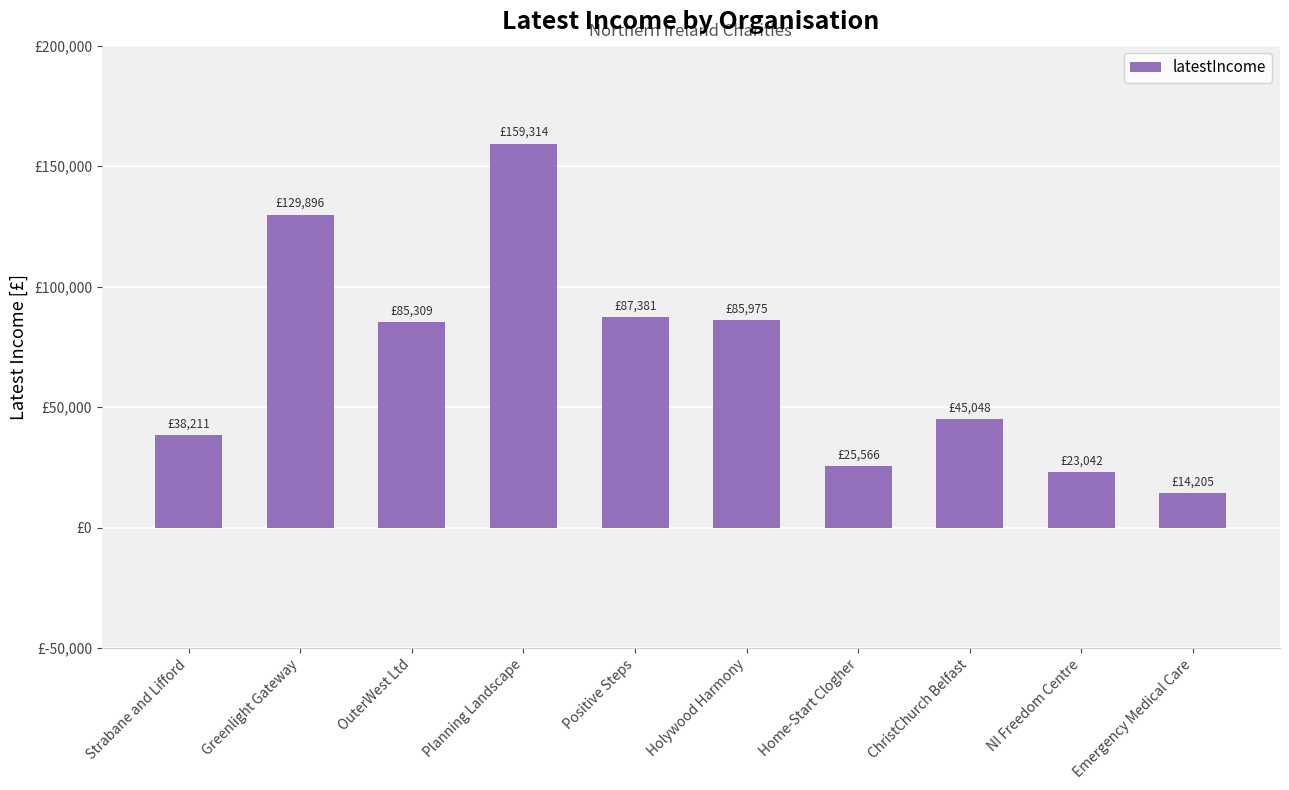

Rank the categories by value from highest to lowest.

Planning Landscape, Greenlight Gateway, Positive Steps, Holywood Harmony, OuterWest Ltd, ChristChurch Belfast, Strabane and Lifford, Home-Start Clogher, NI Freedom Centre, Emergency Medical Care